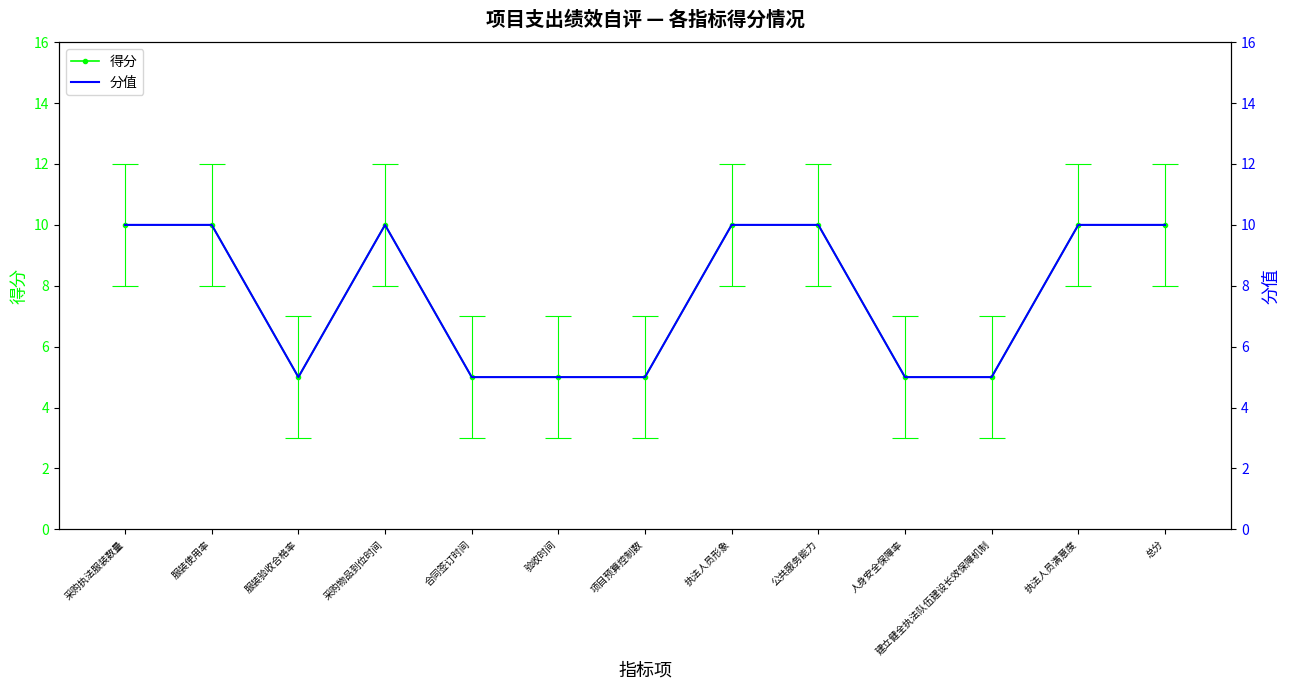

What is the average value of the 分值 series?

8